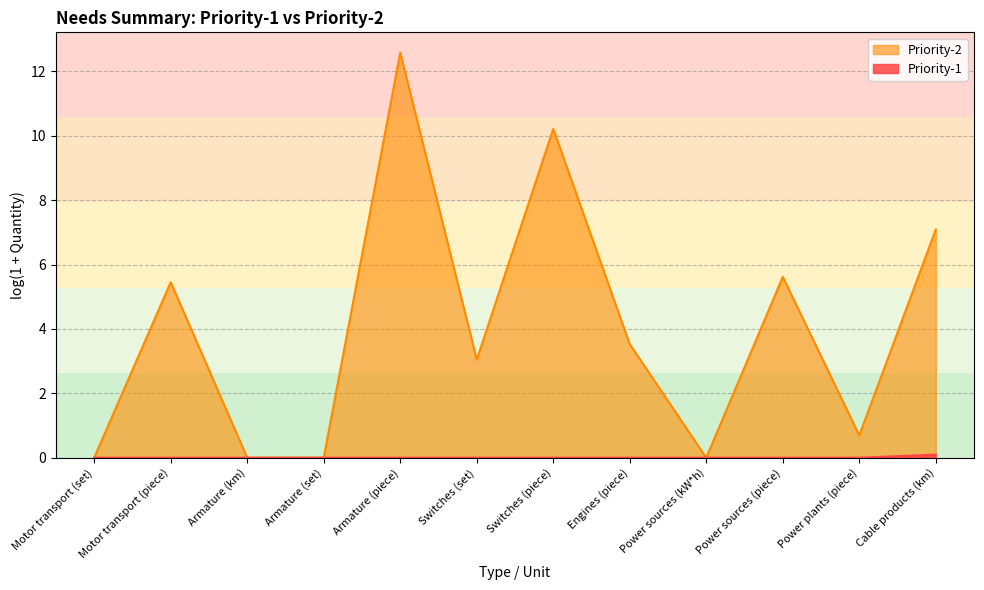

True or false: the data has more than 2 interior local peaks.

False